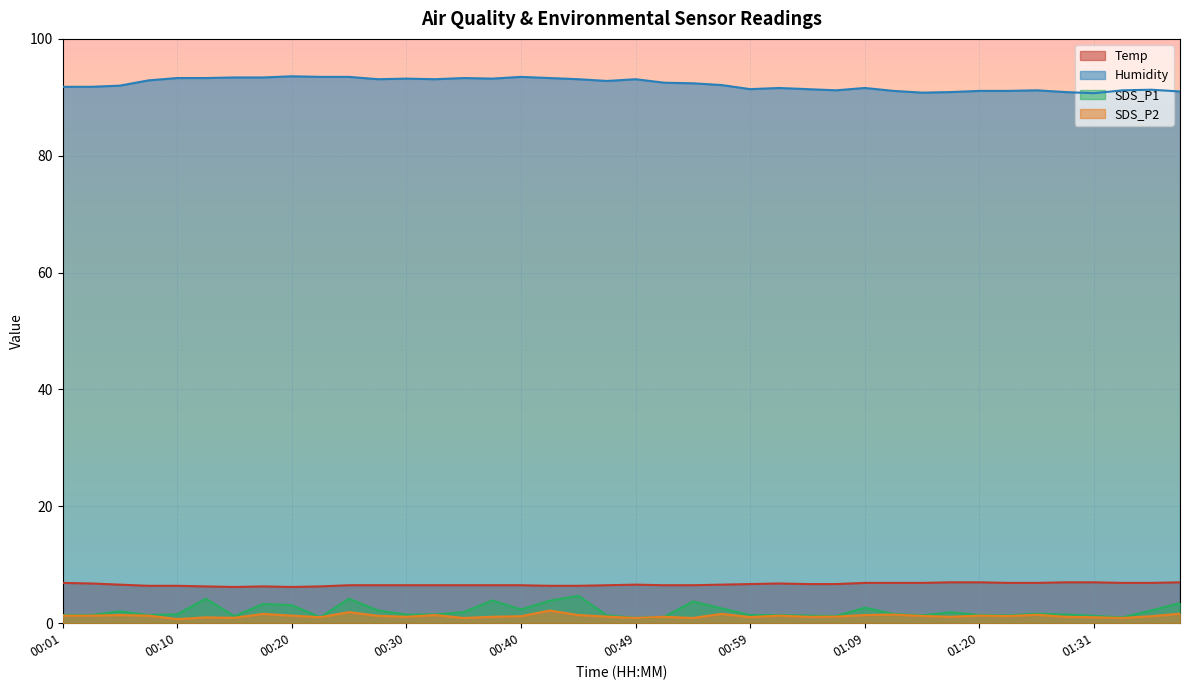

Which series has the widest spread of values?

SDS_P1